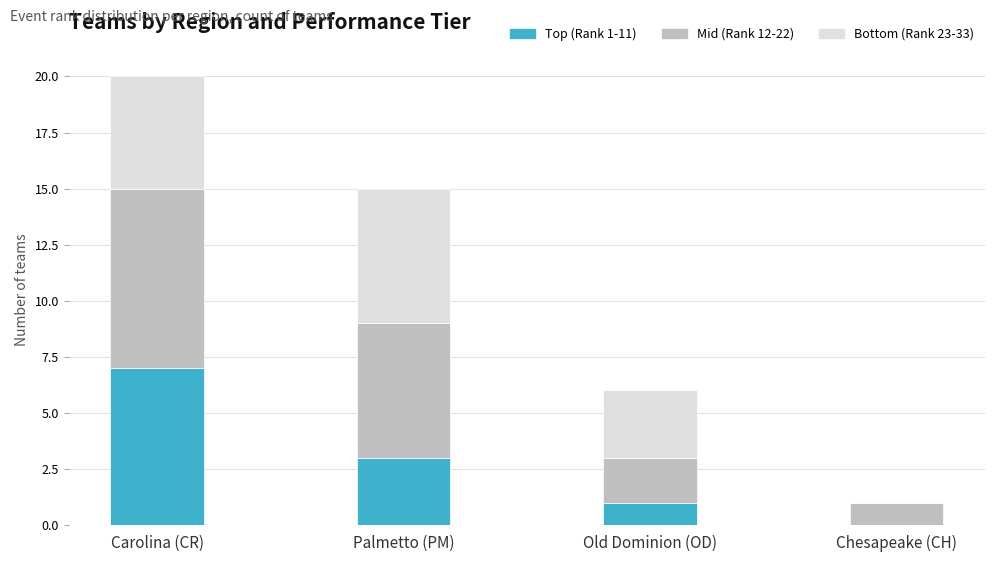

At which category is the sum across all series the highest?

Carolina (CR)